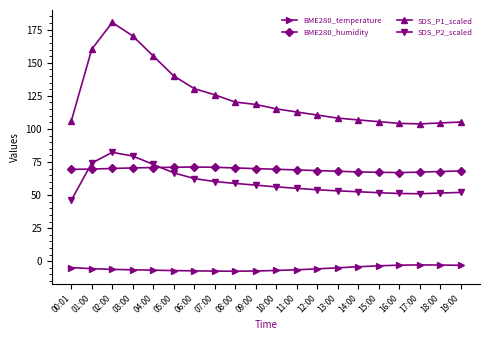

True or false: SDS_P1_scaled has a value of 106.8 at 14:00.

True